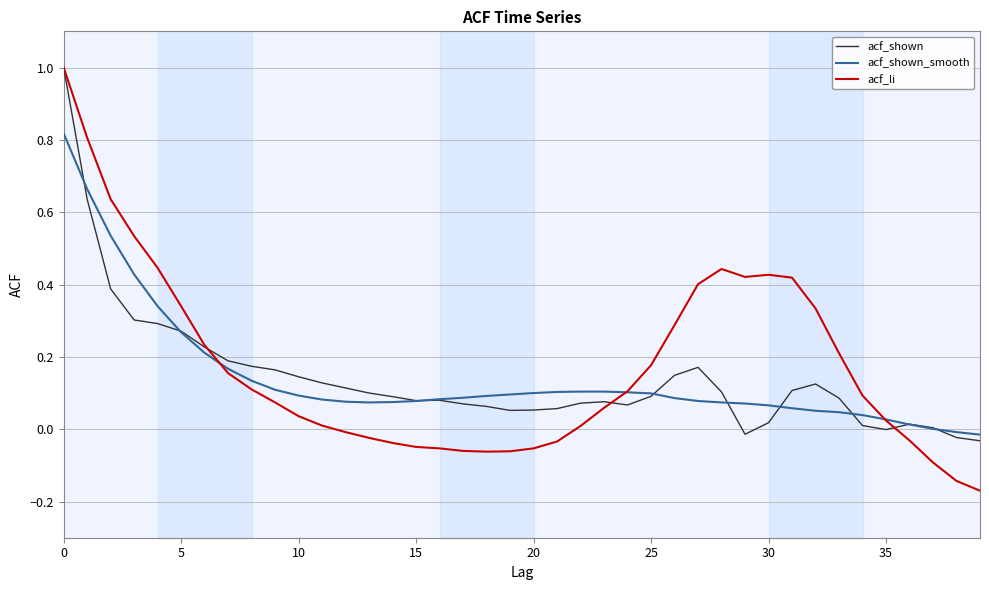

Which series has the largest total across all categories?

acf_li